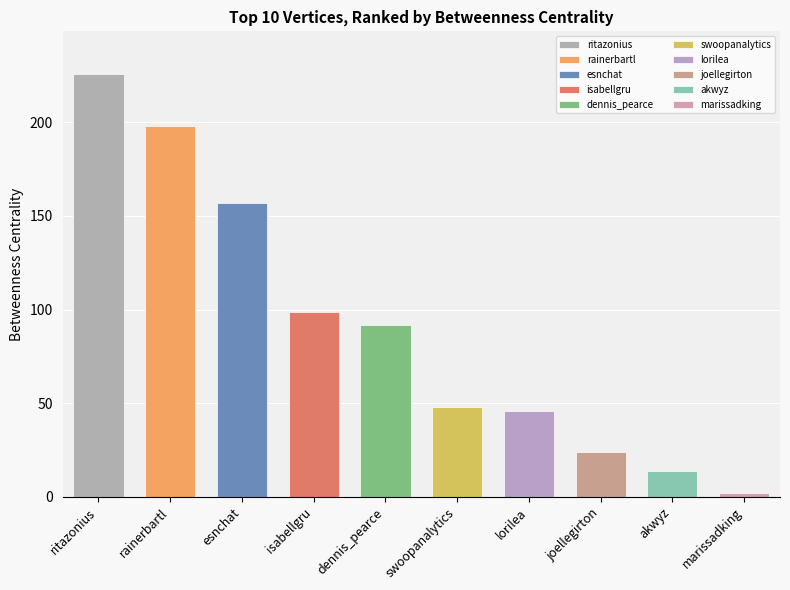

How many categories are shown in the chart?

10